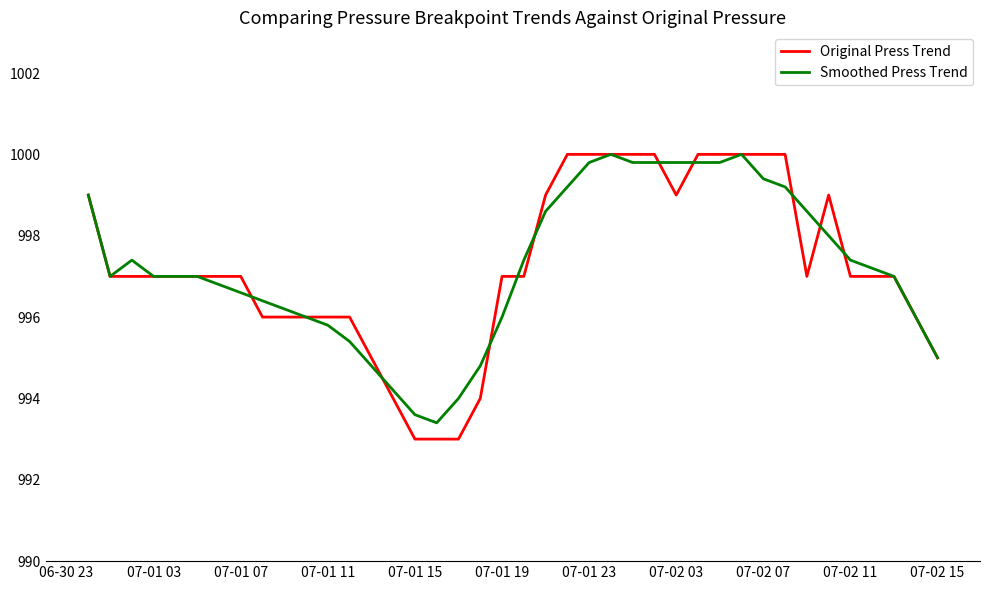

What is the maximum value shown in the chart?

1000.0